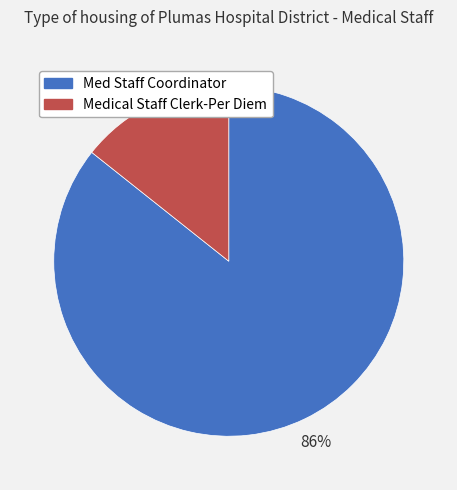

True or false: Medical Staff Clerk-Per Diem accounts for 14% of the total.

True